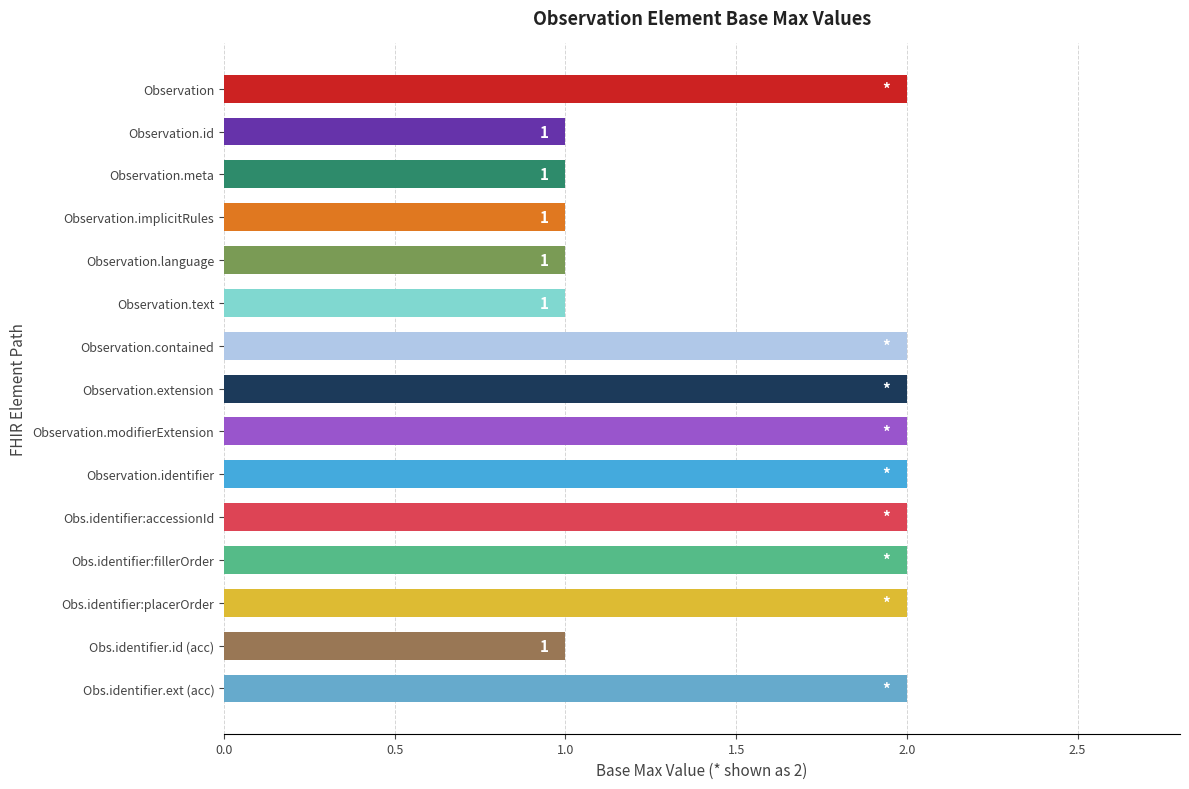

What position from the top is Observation.text?

6